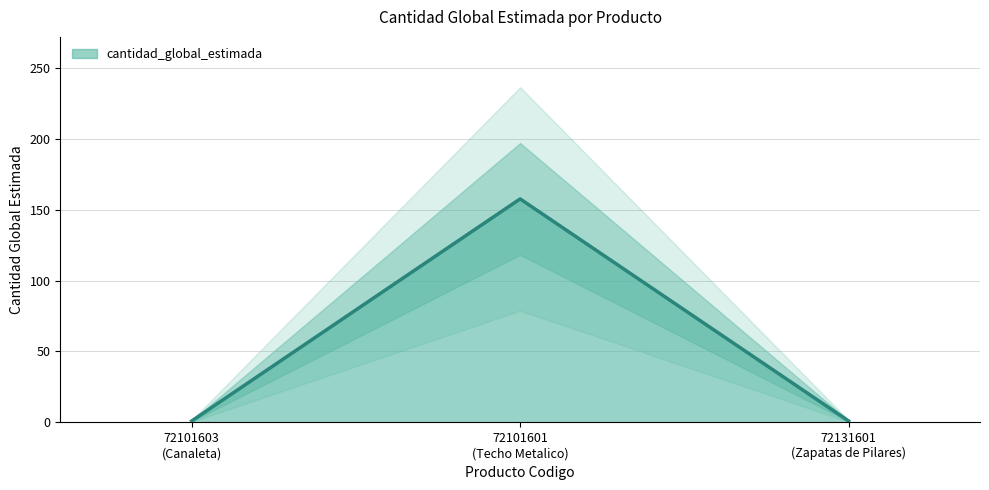

Reading left to right, extract all data points from this chart.

1.0	157.5	1.0